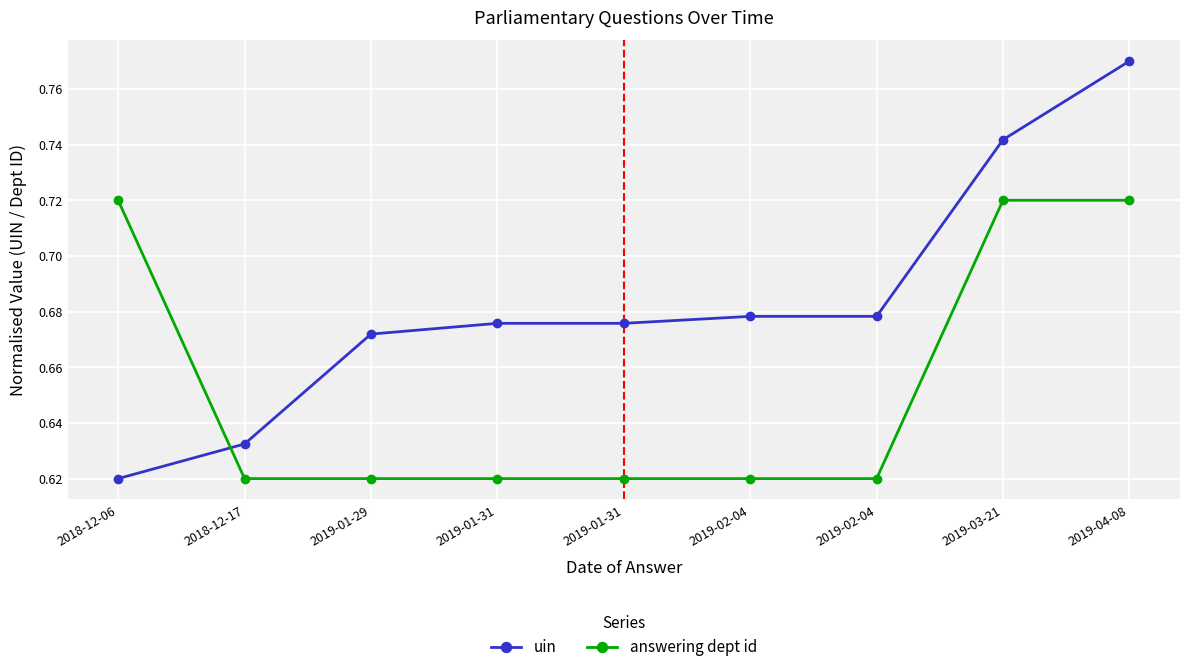

What are all the series names shown in the legend?

uin, answering dept id